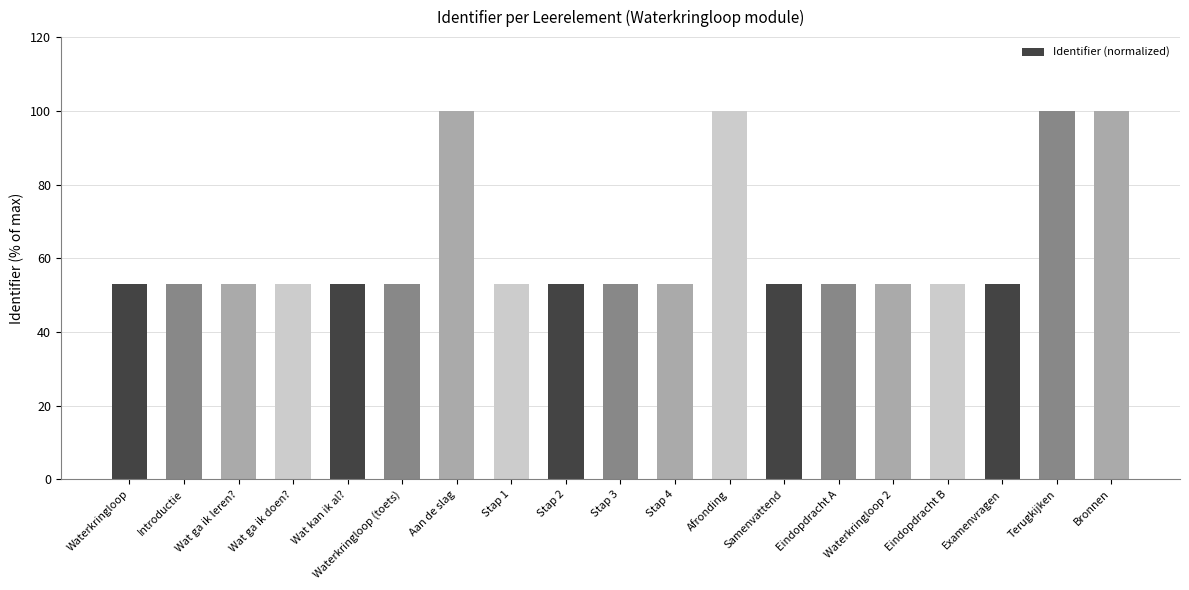

Is it true that the value at Eindopdracht A is 86.5?

False